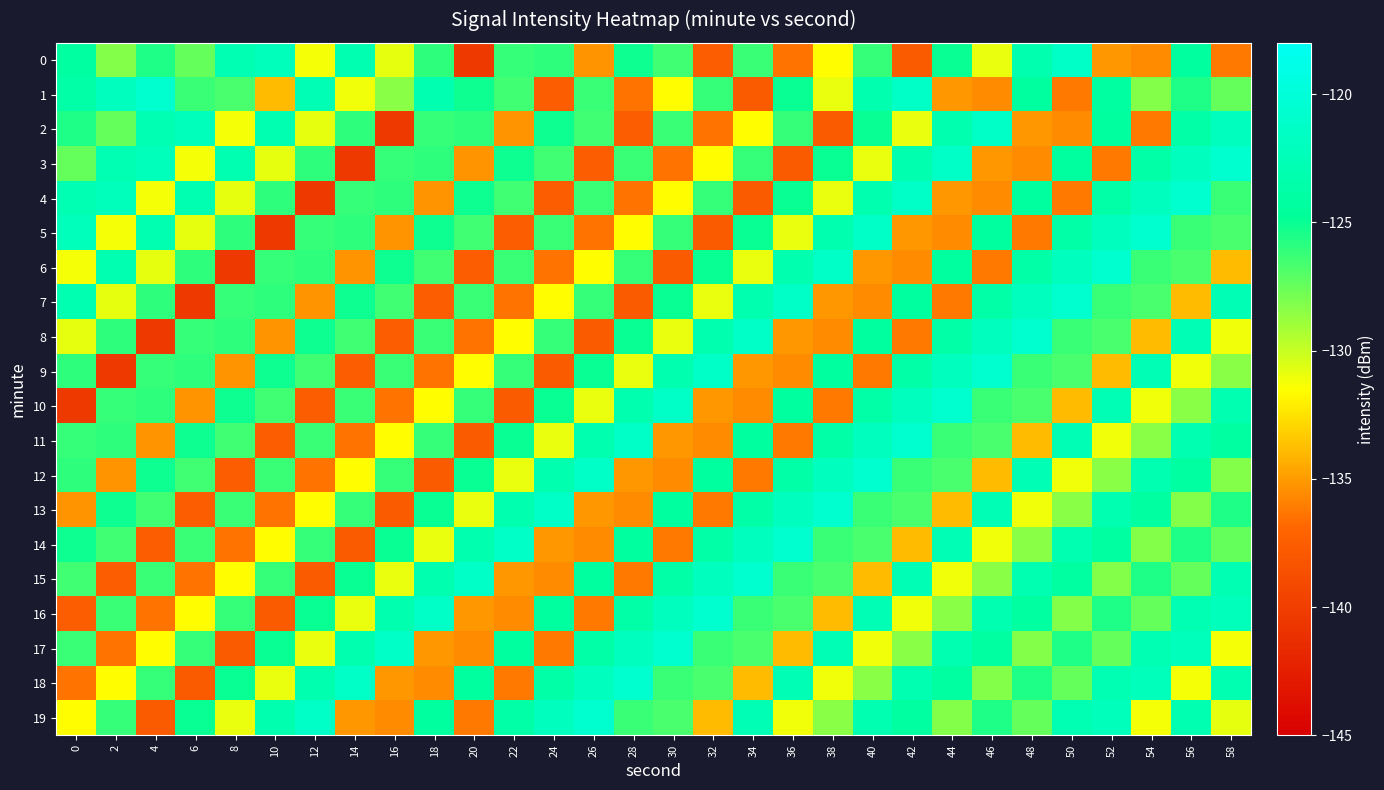

What is the maximum value shown in the chart?

-120.6